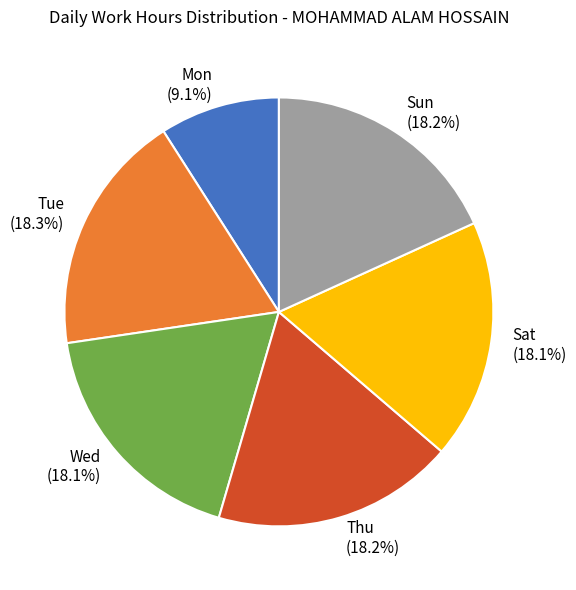

What is the smallest slice in the pie chart?

Mon